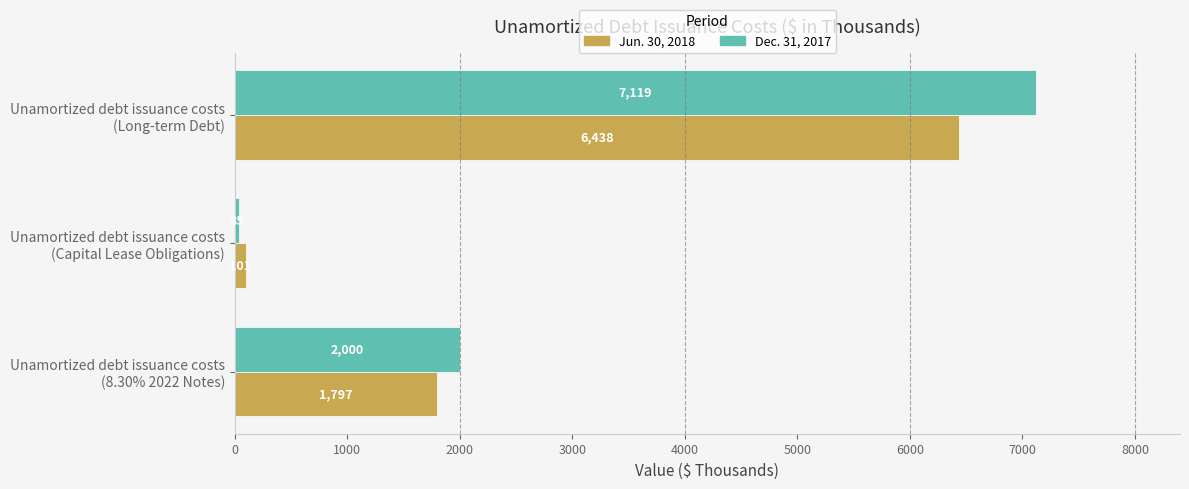

Count the Jun. 30, 2018 values in the range 101 to 6438.

3